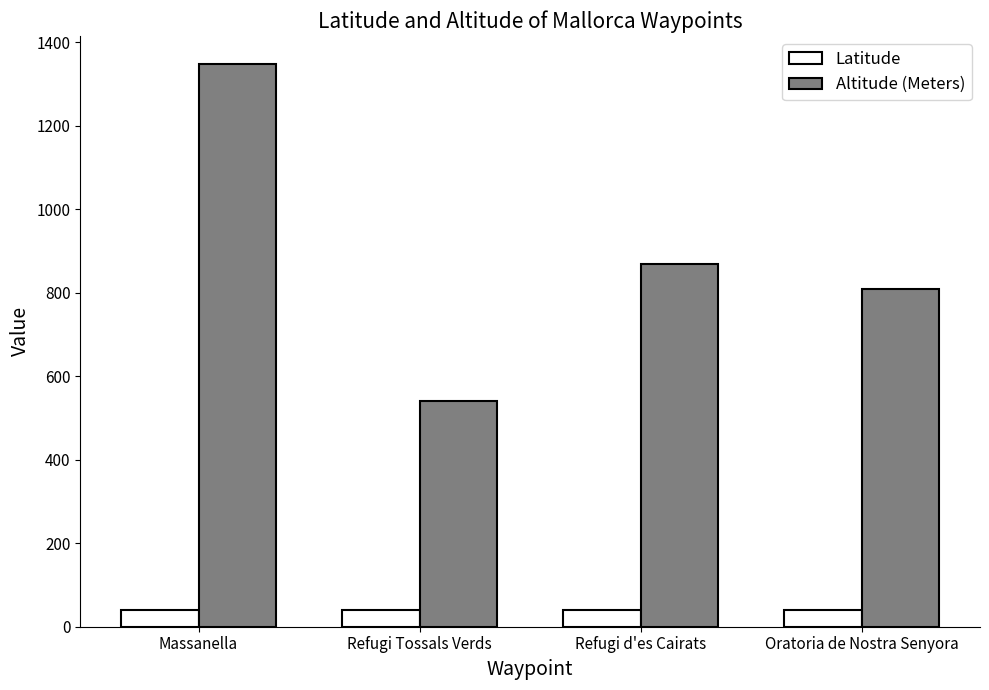

The Altitude (Meters) series shows 601.2 at Refugi d'es Cairats. True or false?

False